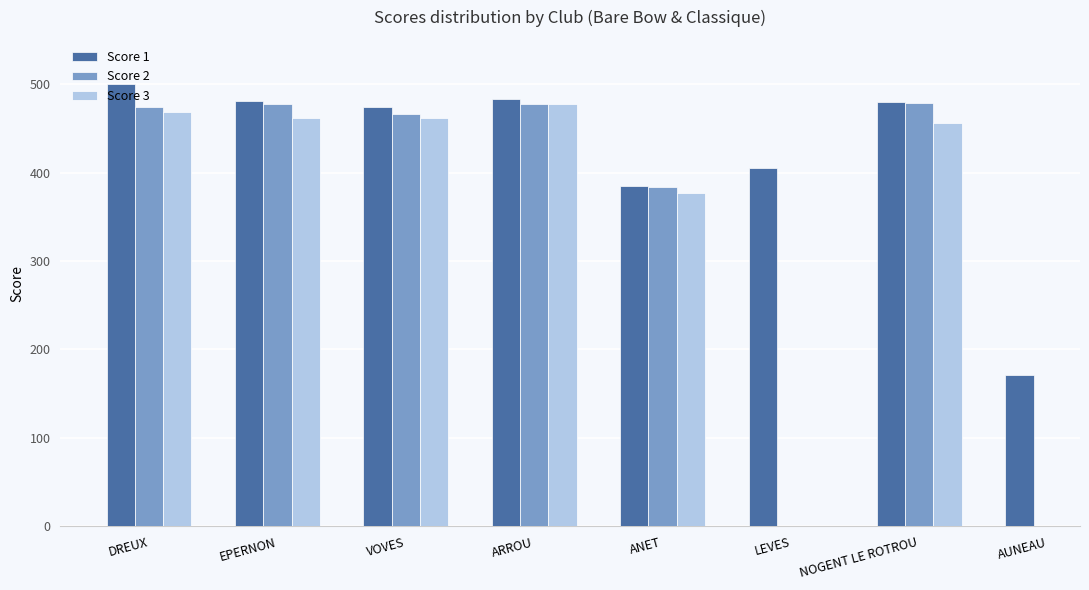

What is the label of the 8th bar from the right?

DREUX